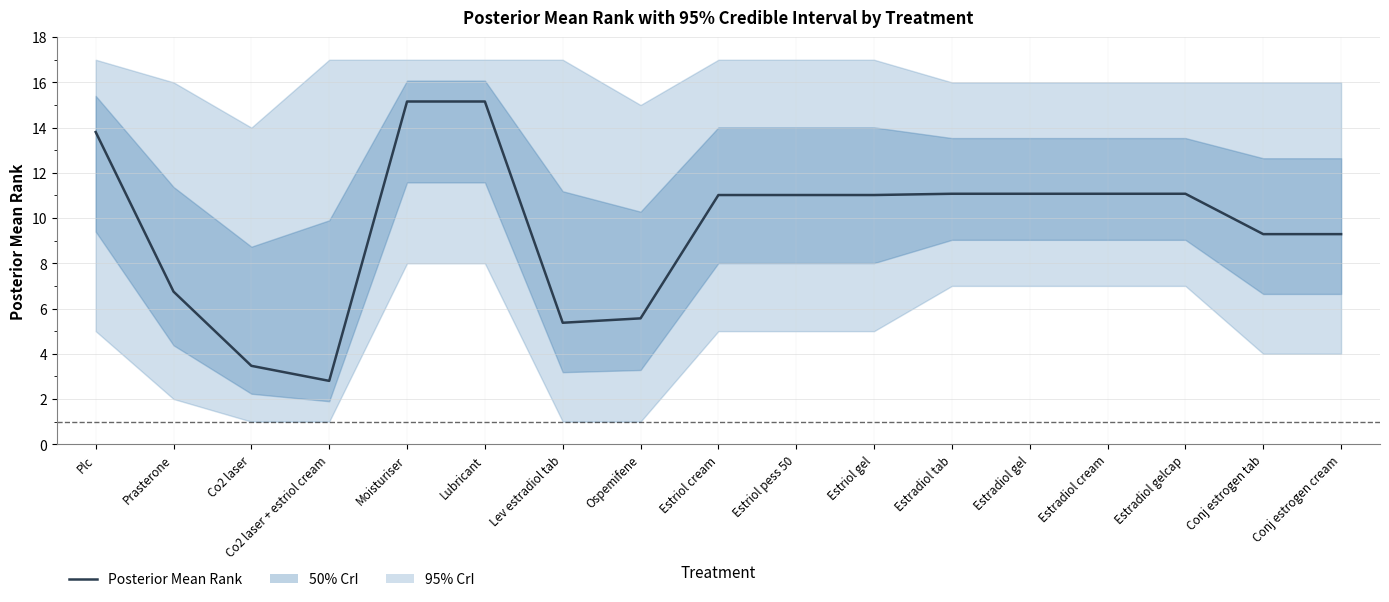

What is the difference between the maximum and minimum values?

12.4